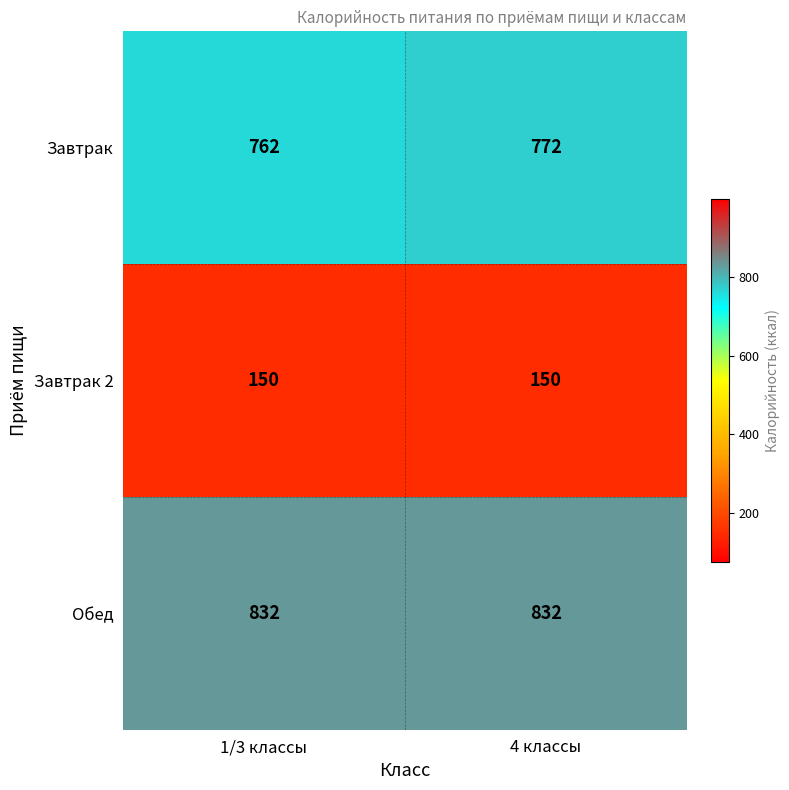

Reading left to right, transcribe all the data shown in this chart.

Завтрак: 762	772
Завтрак 2: 150	150
Обед: 832	832